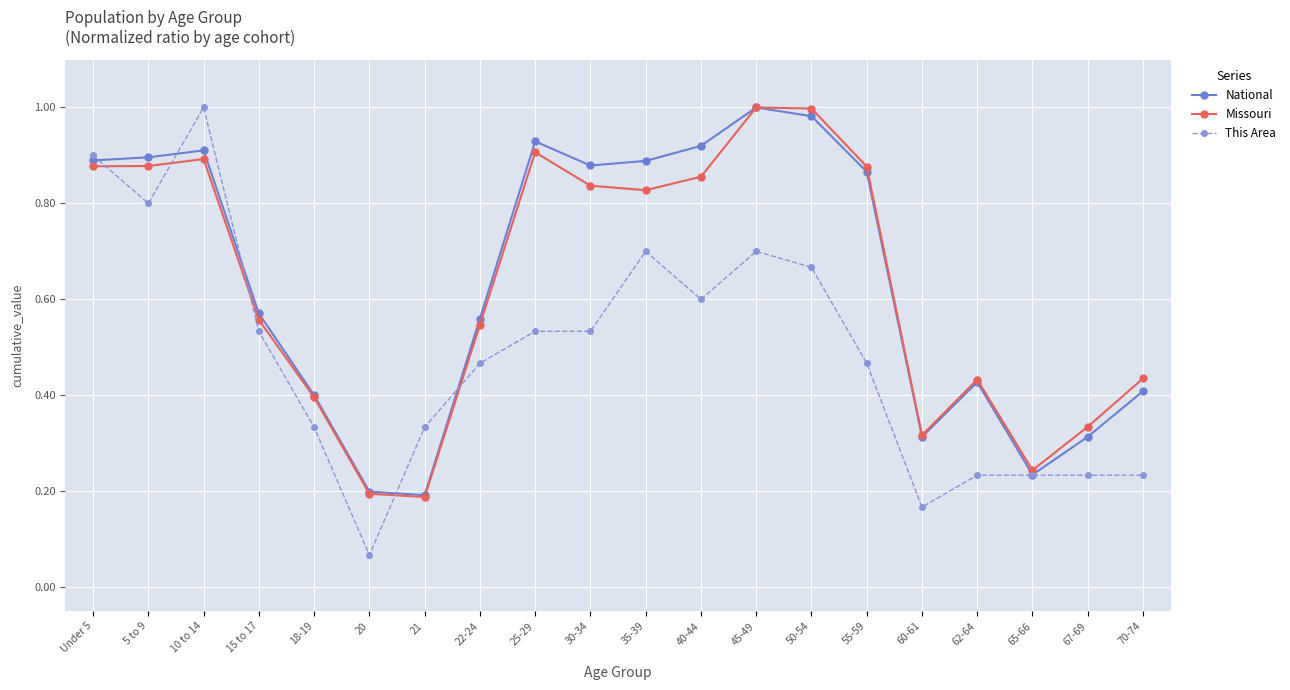

How many distinct data groups are displayed?

3